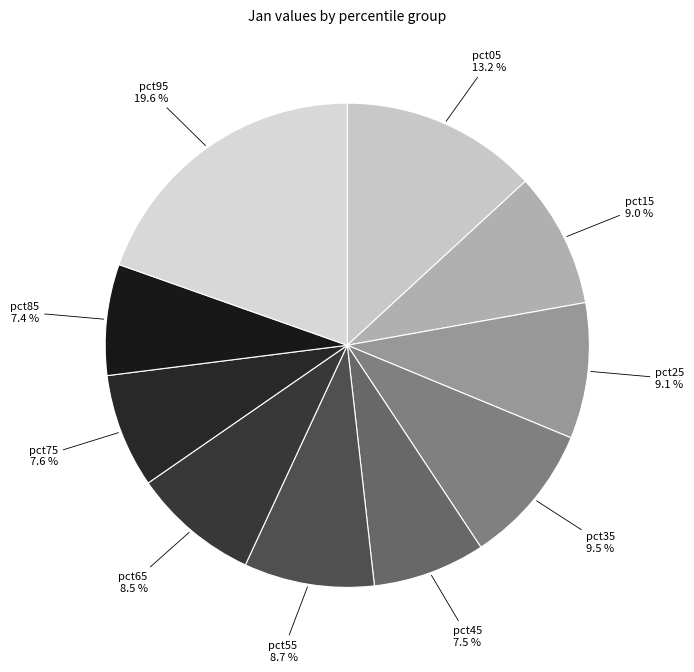

What portion of the pie excludes pct85?

92.6%